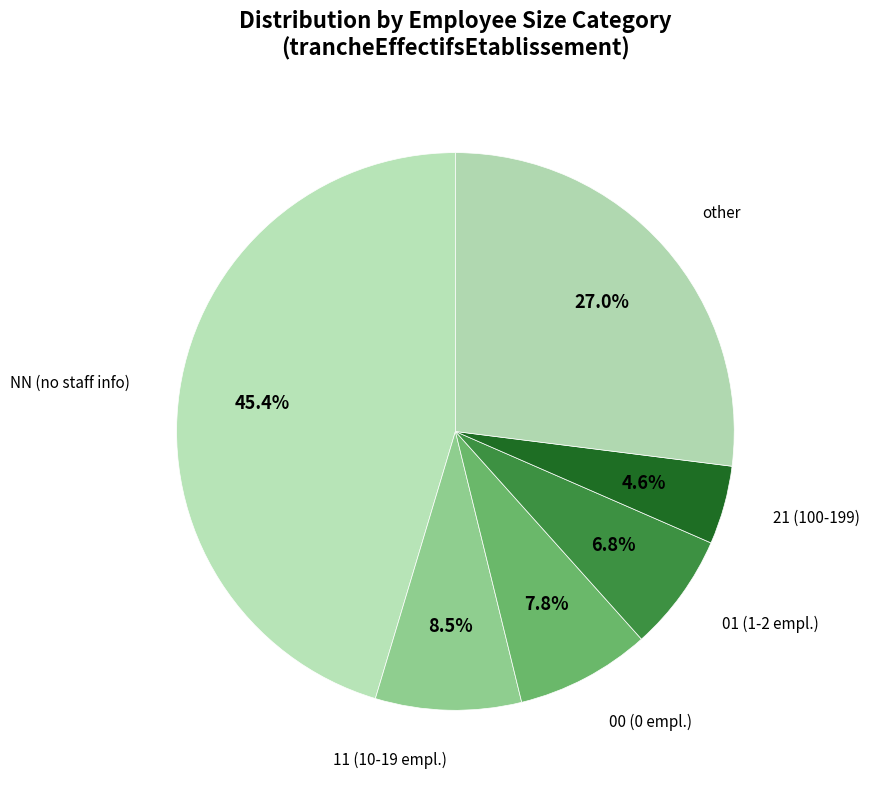

What percentage is NOT represented by NN (no staff info)?

54.6%